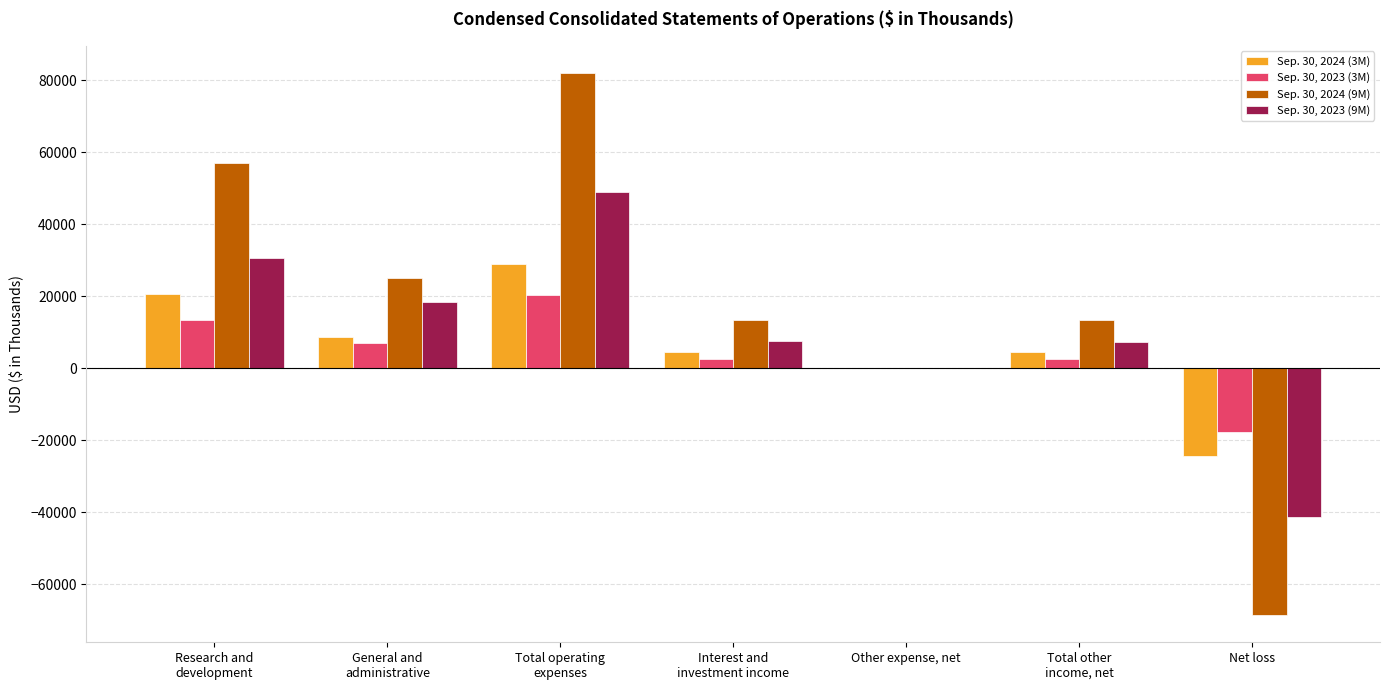

What is the sum of all Sep. 30, 2023 (3M) values?

27763